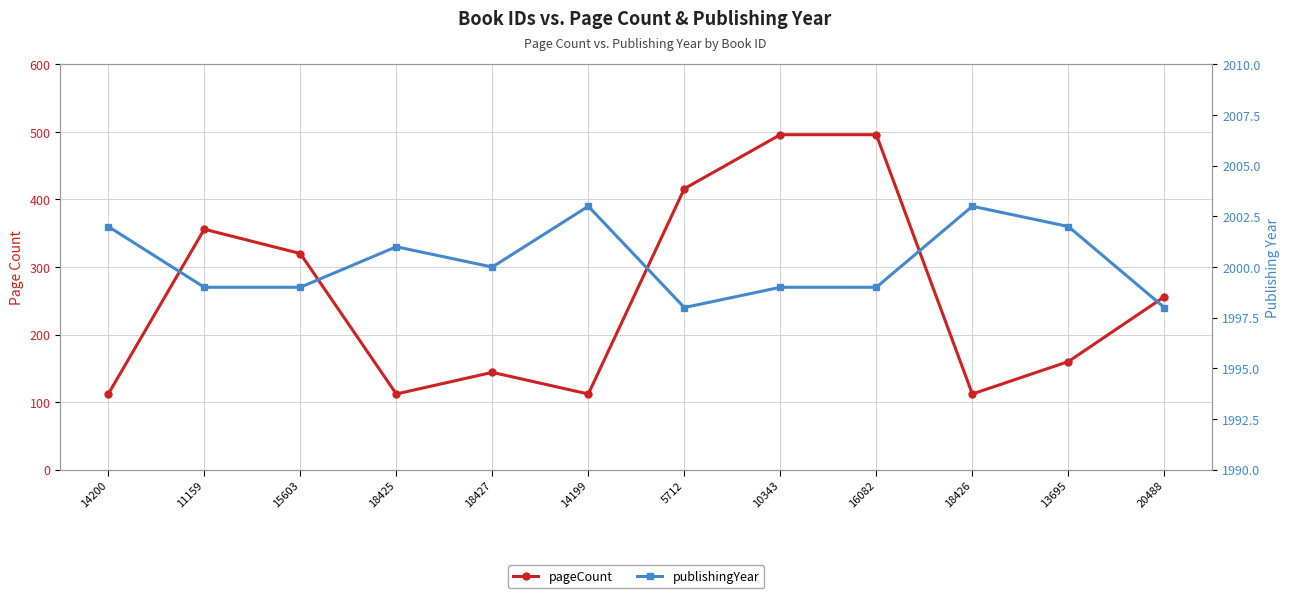

At which category is the sum across all series the highest?

10343